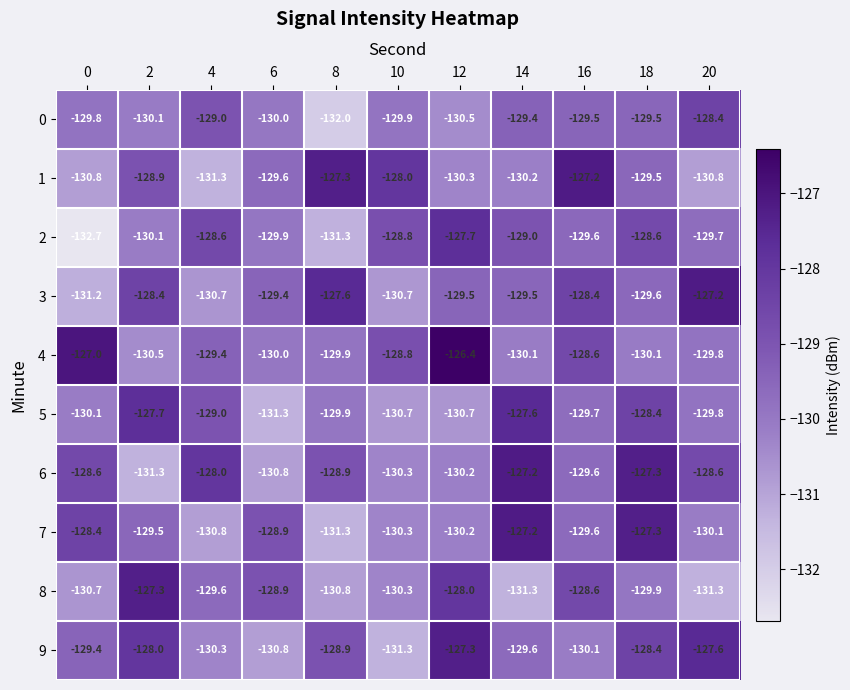

What is the lowest value of the 9 series?

-131.3